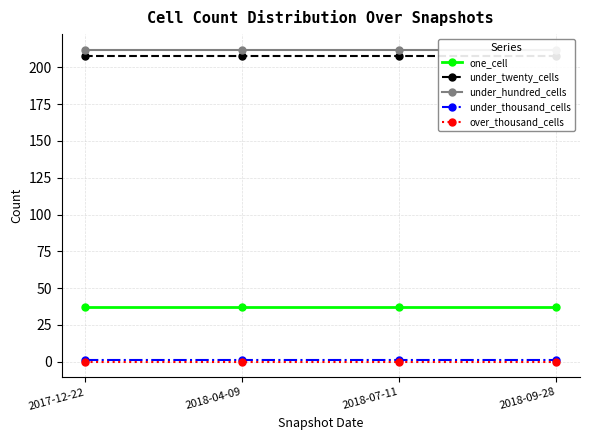

Which series has the largest range (max minus min)?

one_cell